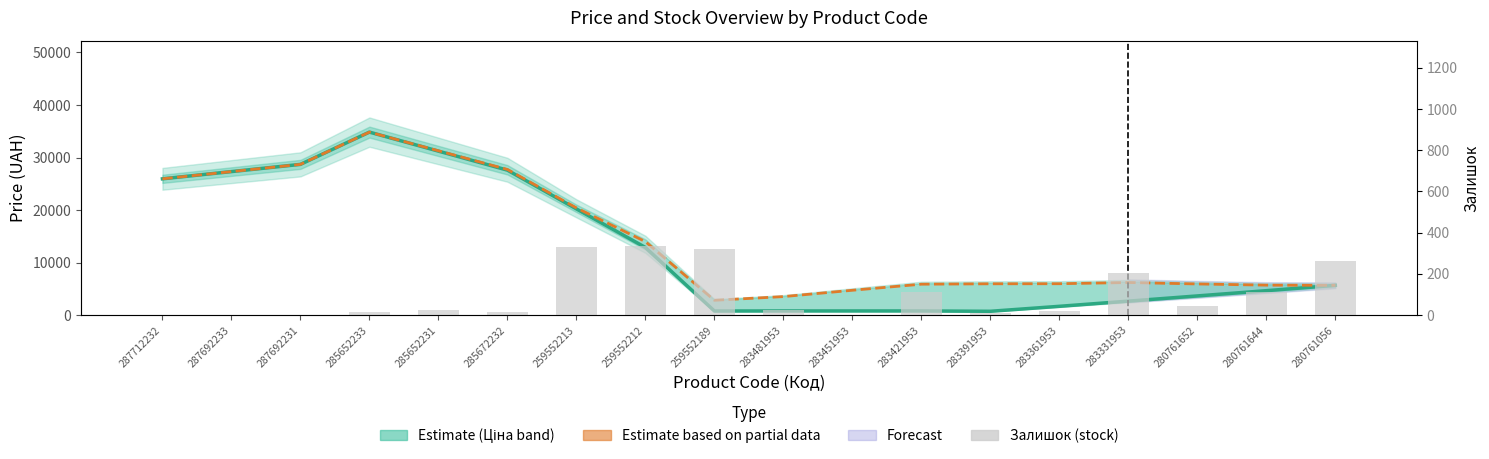

Rank the series by their maximum value, from lowest to highest.

Залишок, Ціна, Доп. ціна